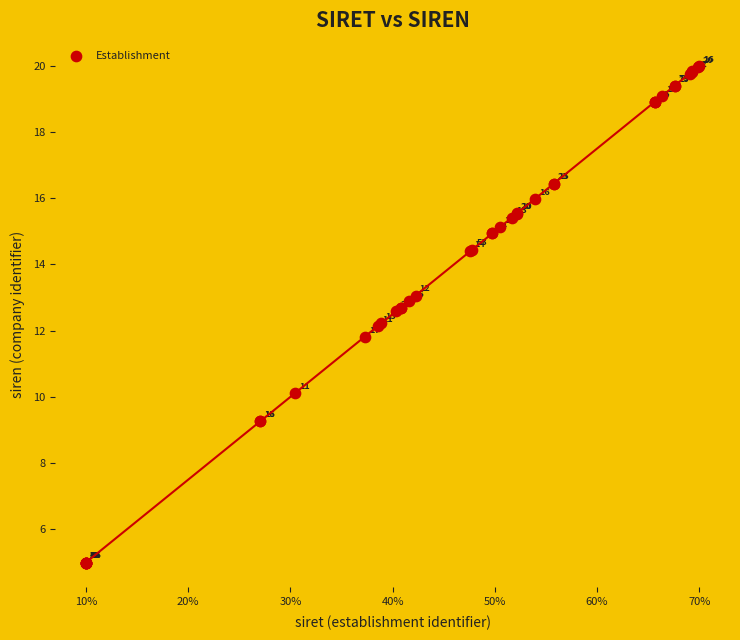

What Y value in the scatter plot is closest to 12?

12.1